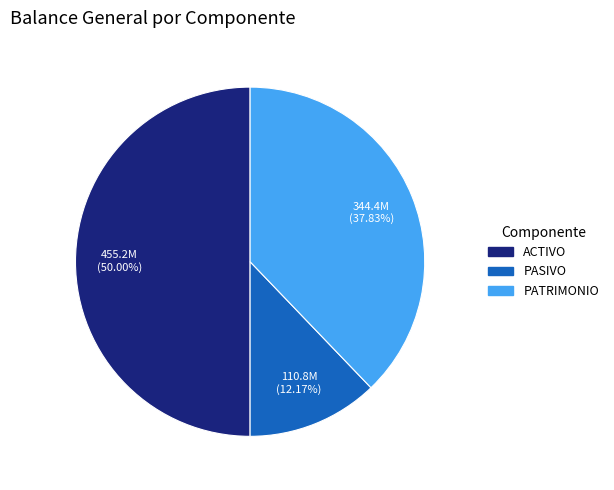

What percentage do ACTIVO and PATRIMONIO together represent?

87.8%